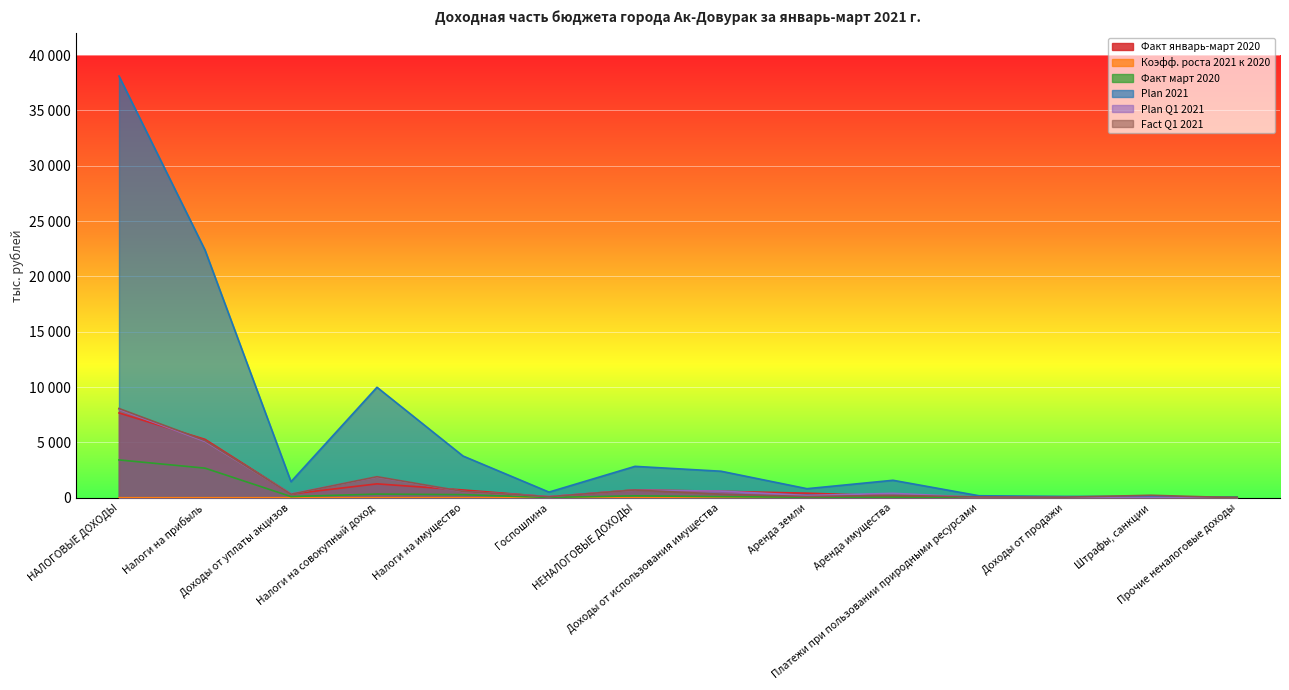

What is the sum of the Fact Q1 2021 values at Налоги на прибыль and Налоги на совокупный доход?

7067.2